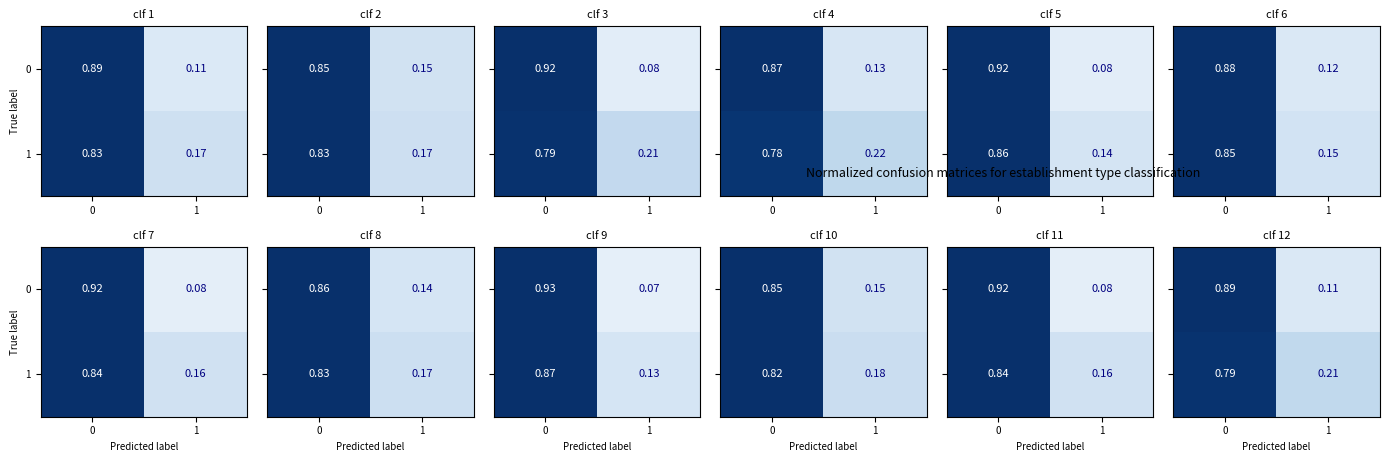

How many categories are shown in the chart?

2